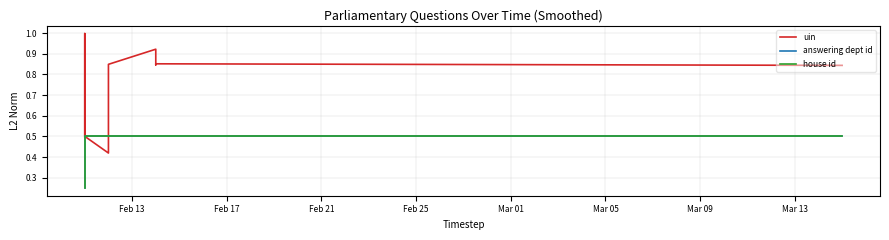

What is the difference between the maximum and second lowest values in the uin series?

0.5